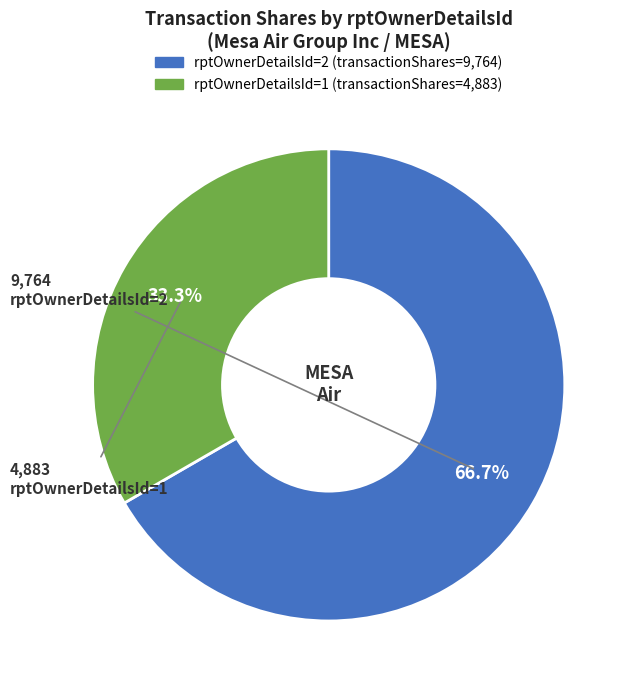

To the nearest percent, what is the difference between the largest and smallest slice percentages?

33%